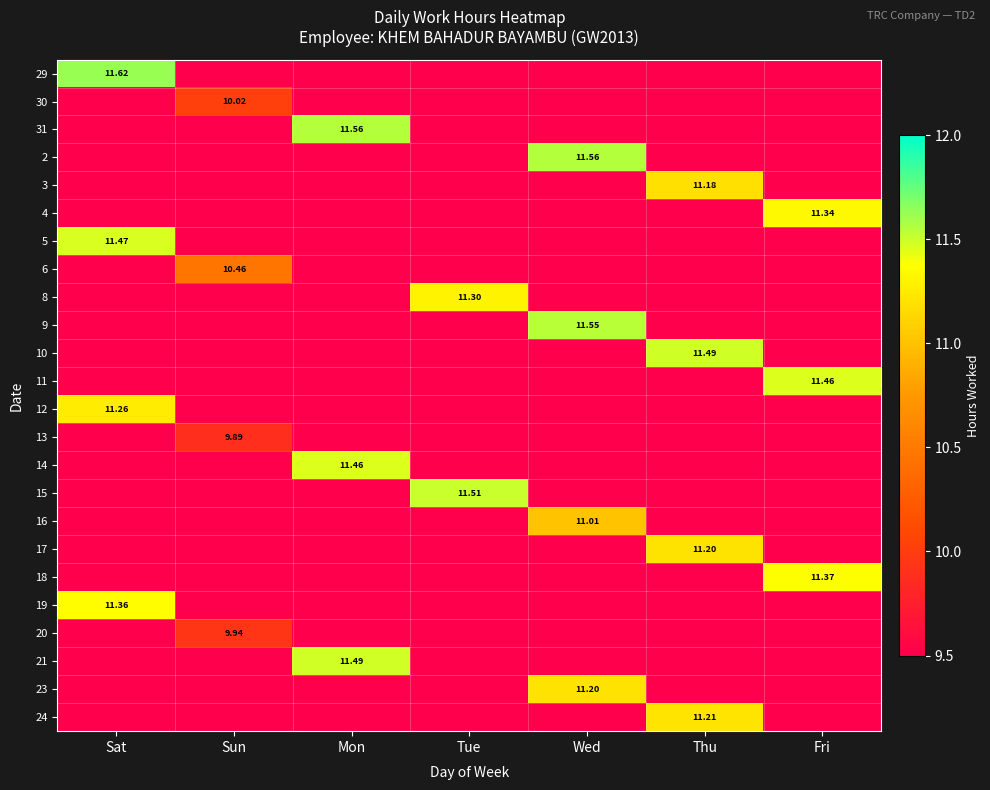

At which label is 5 closest to 11?

Sat